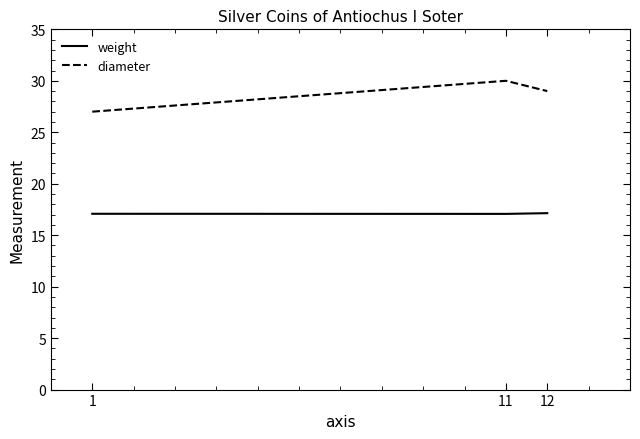

What value does the diameter series have at 11?

30.0